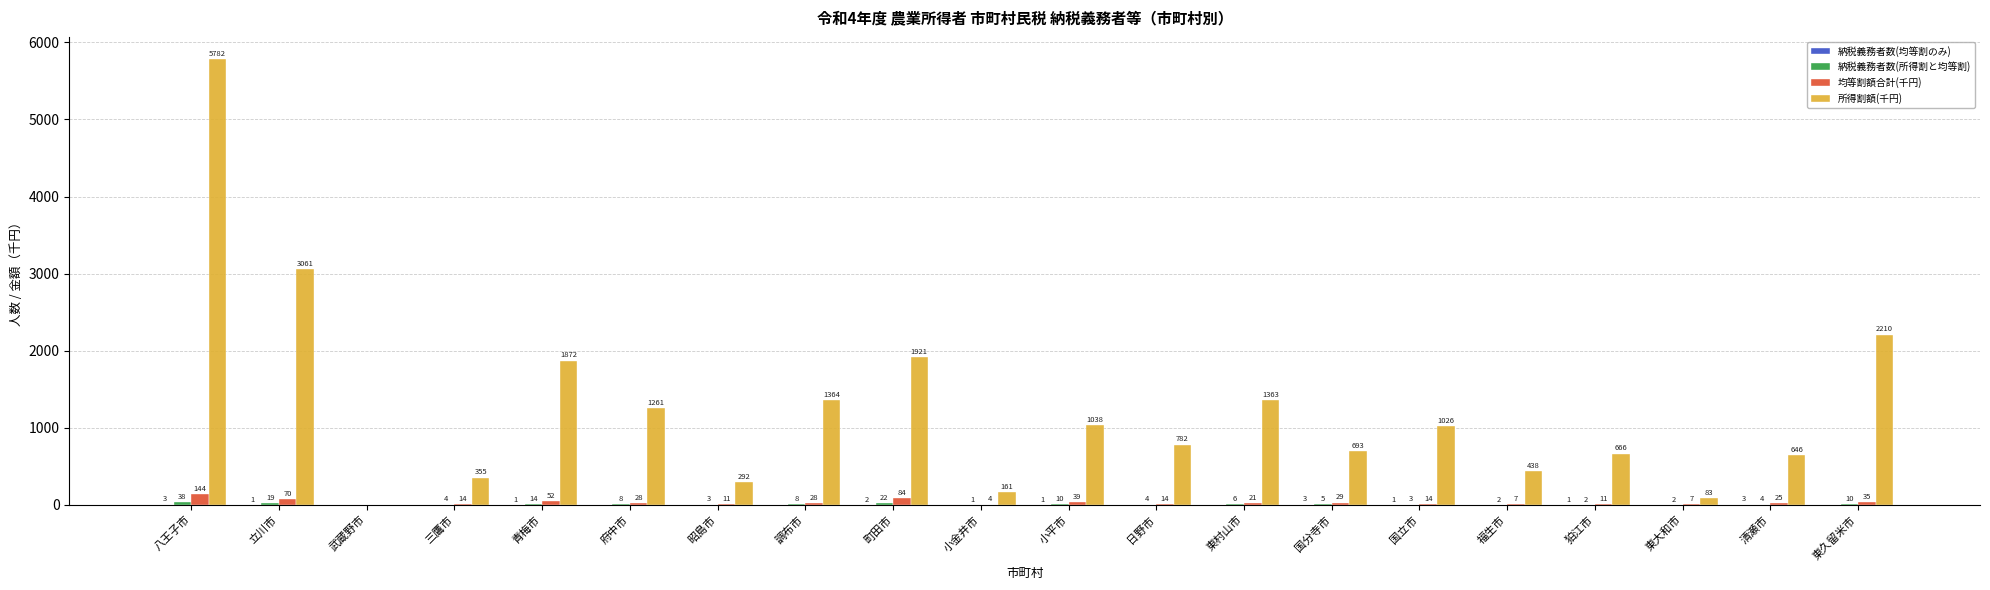

Which series has the largest total across all categories?

所得割額(千円)